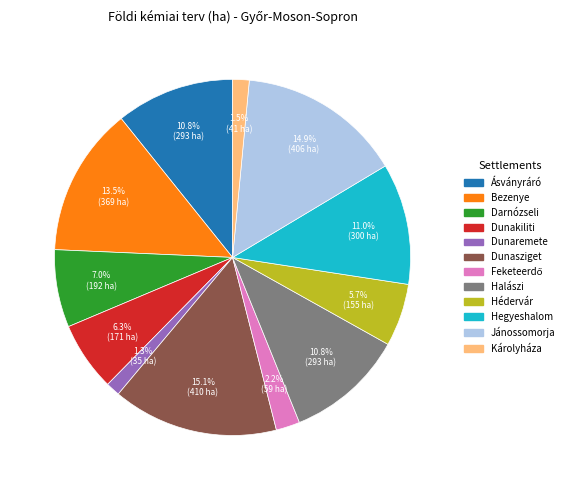

What portion of the pie excludes Dunaremete?

98.7%